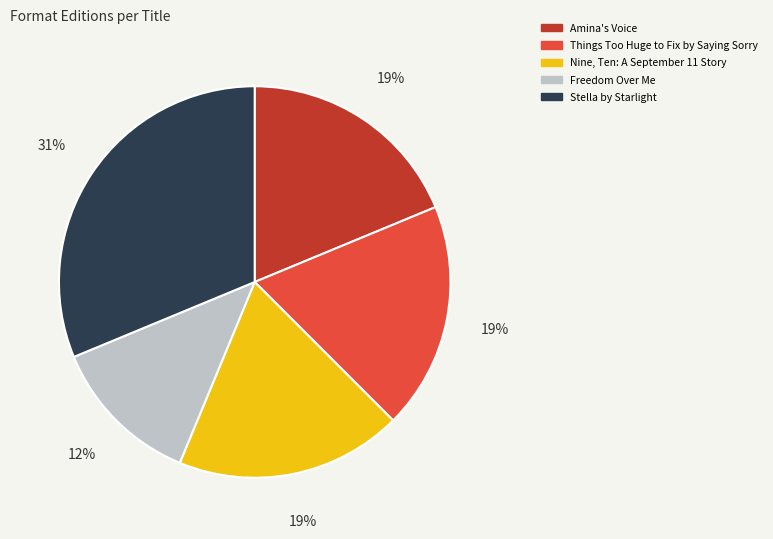

What is the ratio of the value at Things Too Huge to Fix by Saying Sorry to the value at Amina's Voice?

1.0